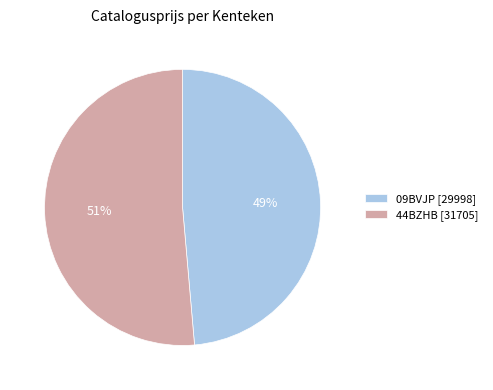

Which category accounts for the majority?

44BZHB